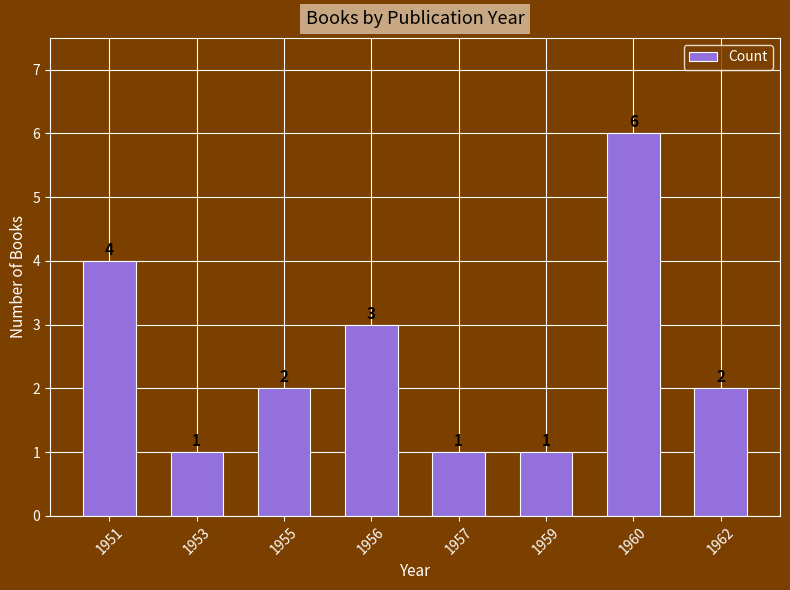

What is the change in value from 1953 to 1962?

+1